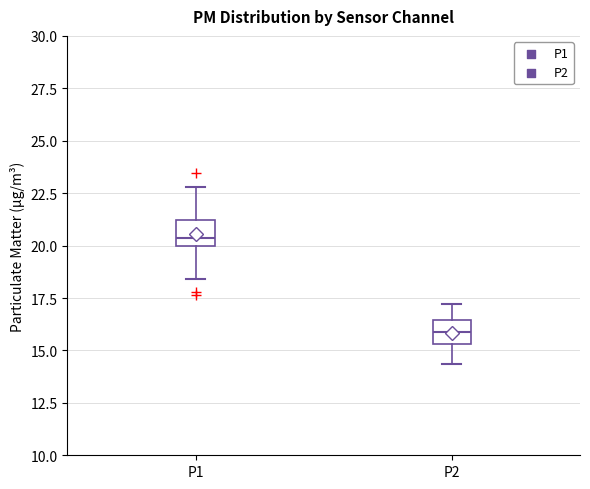

Reading left to right, transcribe this box plot: for each box, give where its median line is, the range the box spans, and where its two whiskers end, as read against the y-axis. The values are not printed on the chart, so give them approximately, as read against the axis.

P1: median 20.5, box 20.0 to 21.0, whiskers 18.5 to 23.0
P2: median 16.0, box 15.5 to 16.5, whiskers 14.5 to 17.0